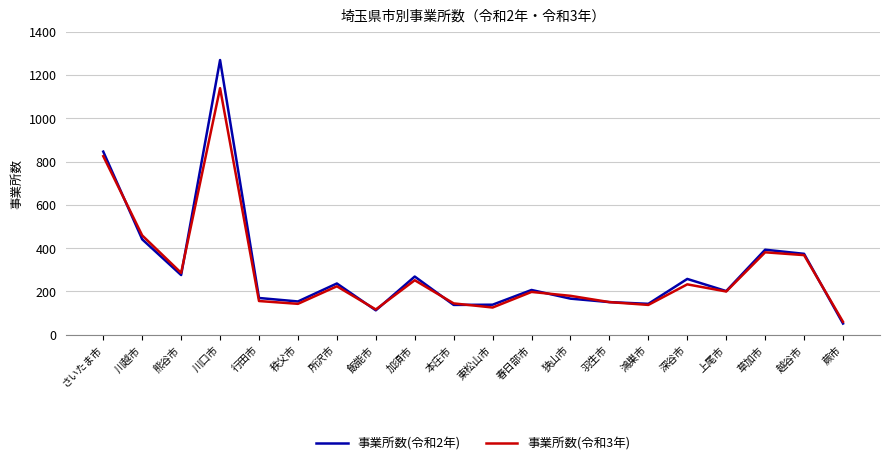

At which label is 事業所数(令和3年) closest to 599?

川越市